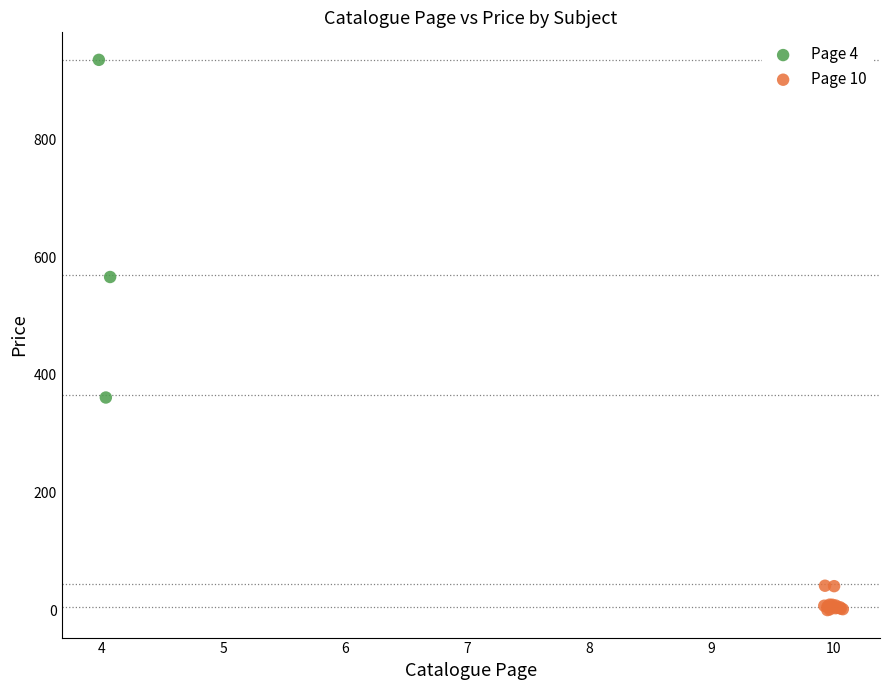

Which series contains the lowest Y value?

Page 10